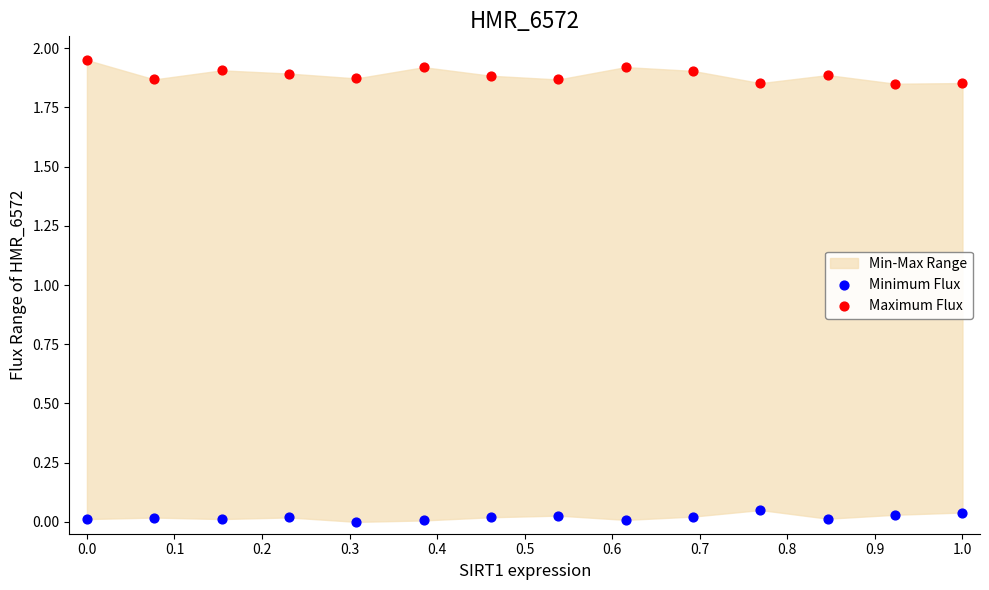

Which series contains the lowest Y value?

Minimum Flux